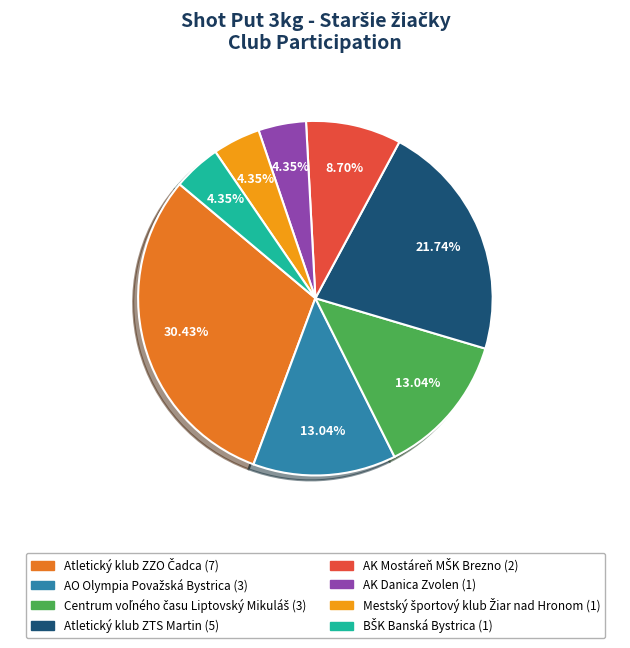

Between AK Danica Zvolen and Atletický klub ZTS Martin, which is larger?

Atletický klub ZTS Martin